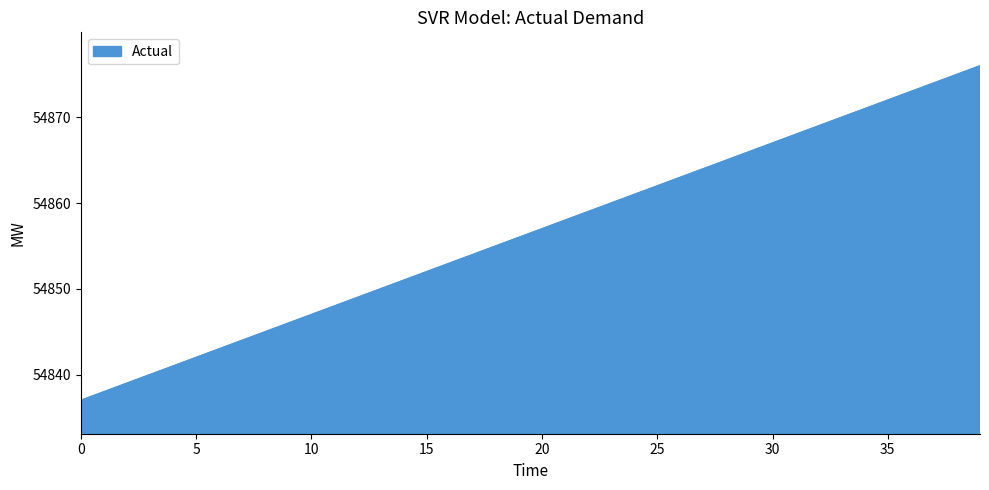

What is the minimum value shown in the chart?

54837